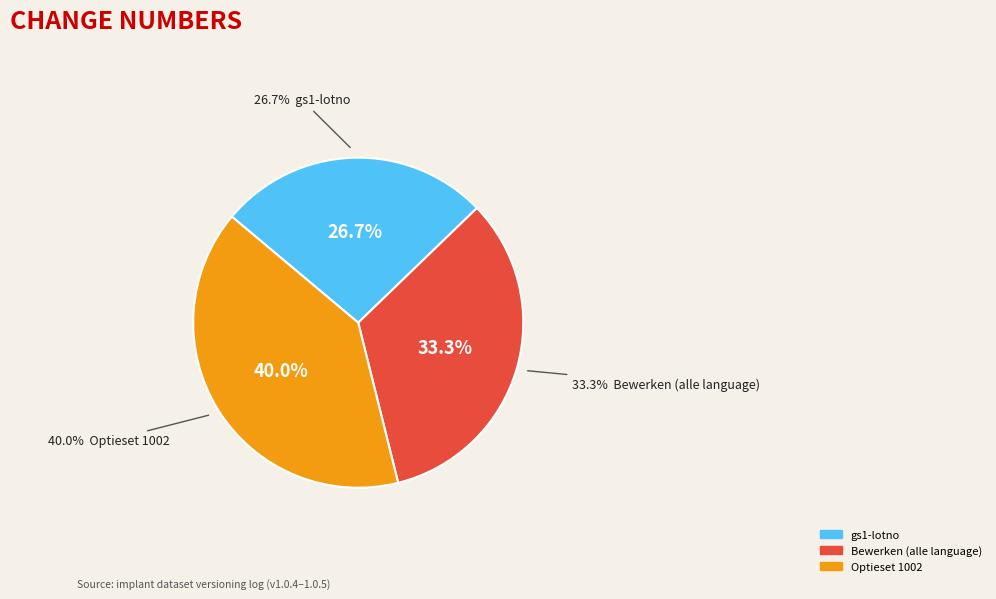

Is it true that Optieset 1002 is 53% of the pie?

False